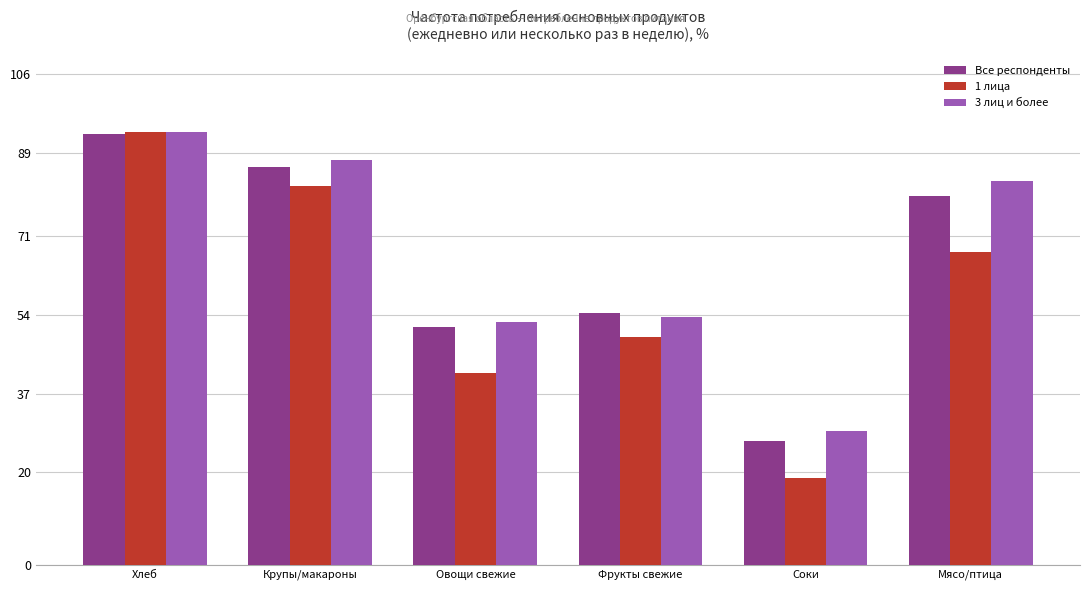

What is the difference between the maximum and second lowest values in the 1 лица series?

52.0